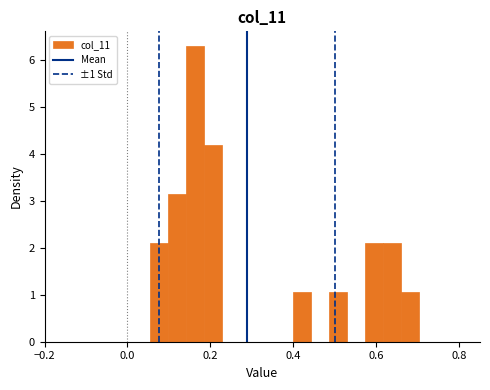

Read against the x-axis, roughly where is the centre of the tallest bar?

0.16